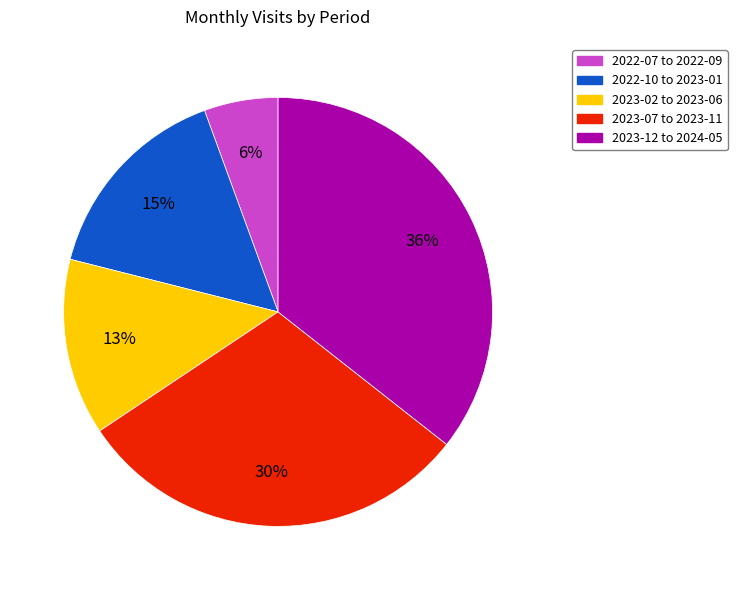

Between 2022-07 to 2022-09 and 2023-02 to 2023-06, which is larger?

2023-02 to 2023-06